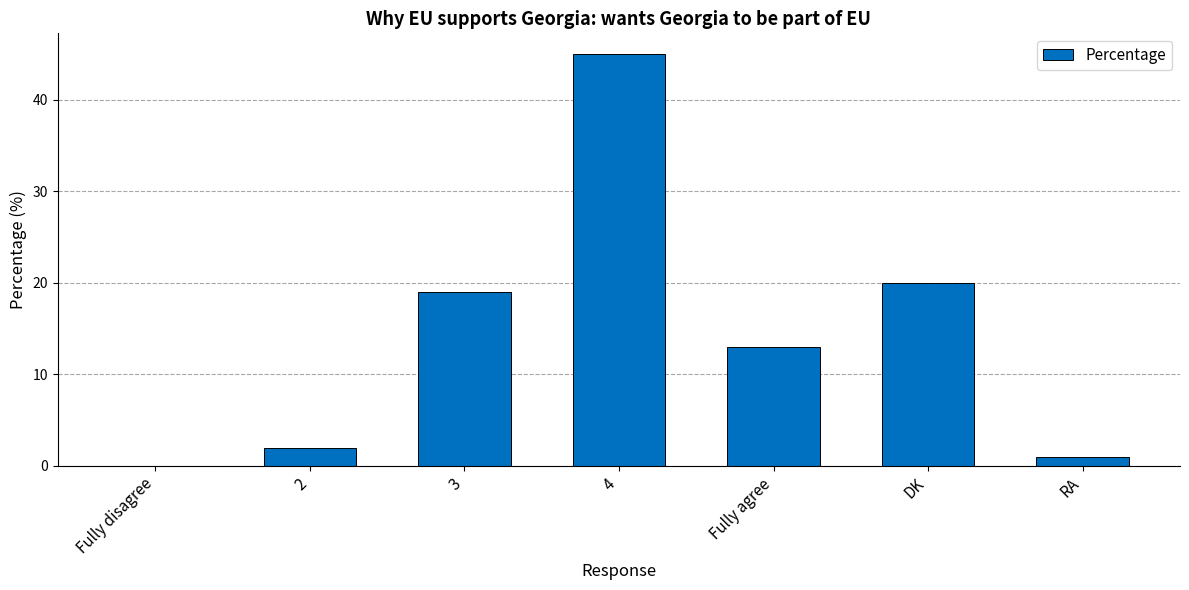

How many categories are shown in the chart?

7